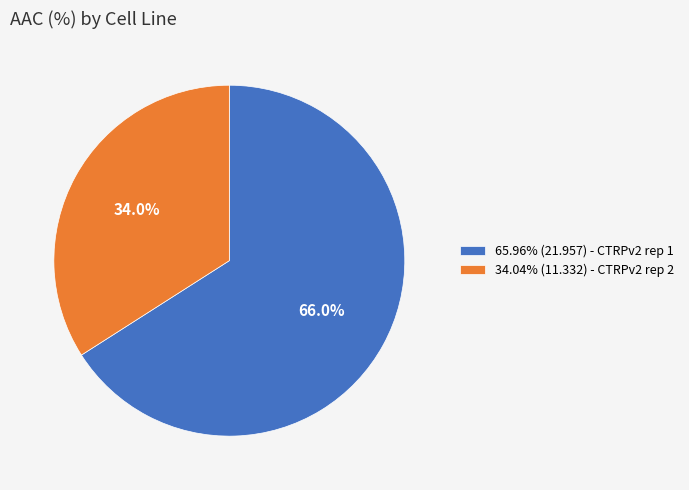

Does any single category account for the majority?

Yes